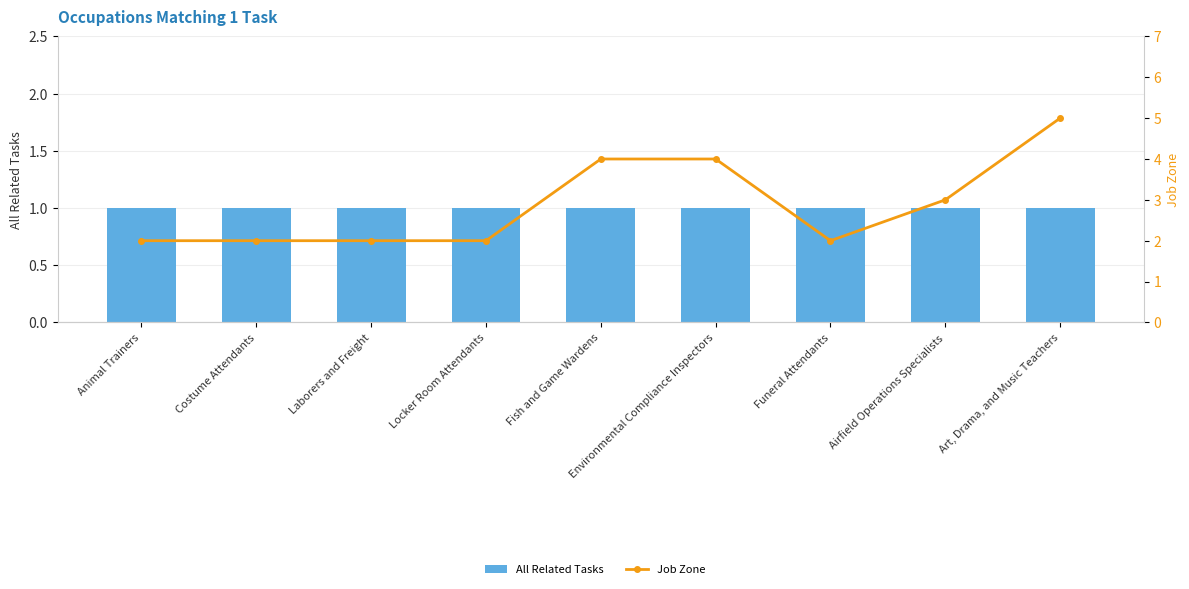

At which label is All Related Tasks closest to 1?

Animal Trainers